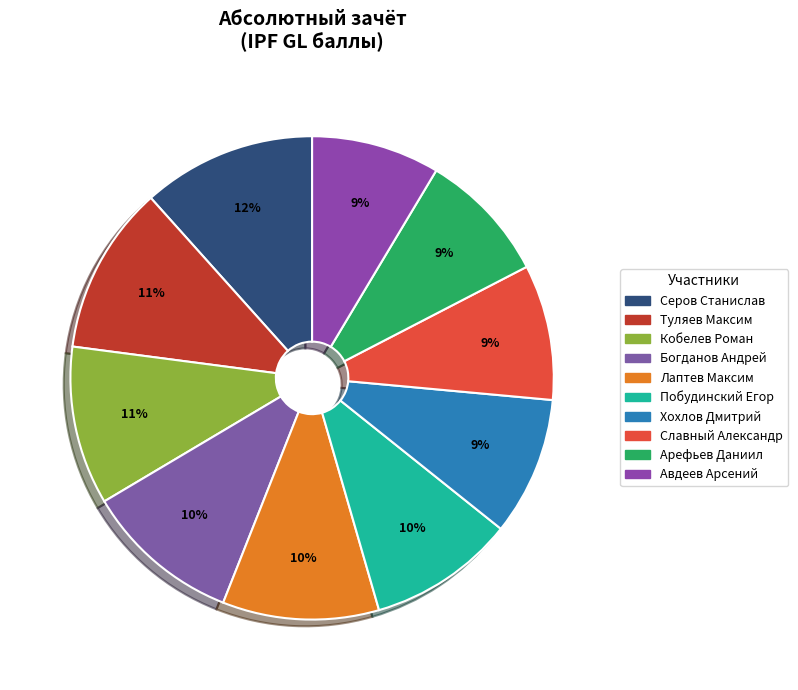

True or false: Хохлов Дмитрий accounts for 9% of the total.

True